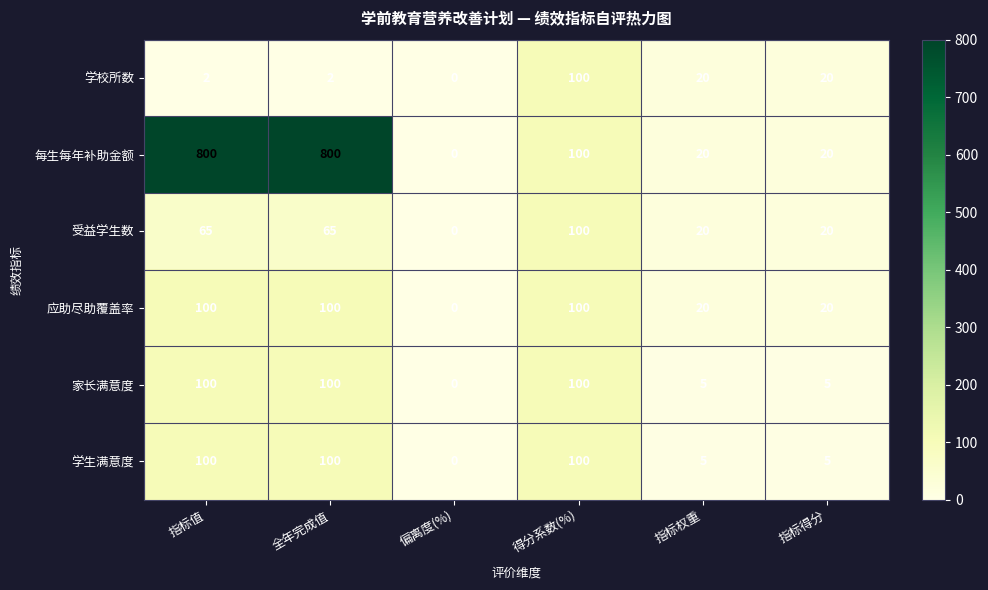

At which label does 学校所数 first exceed 20?

得分系数(%)